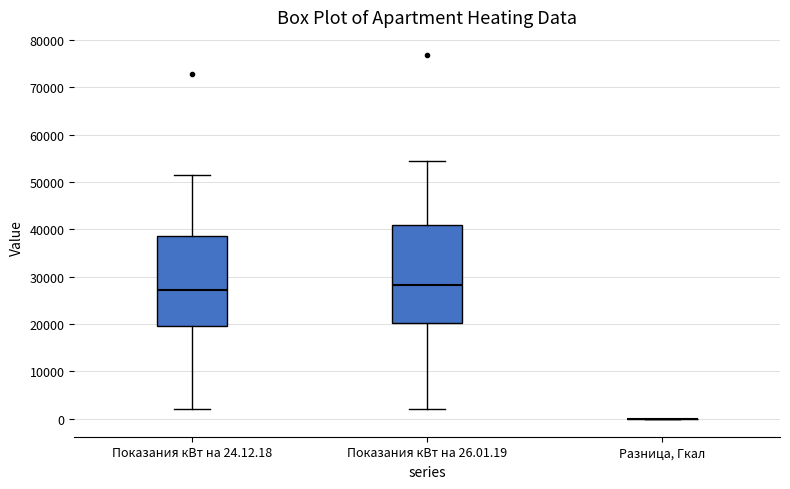

Comparing the boxes themselves (not the whiskers), which one is the tallest?

Показания кВт на 26.01.19